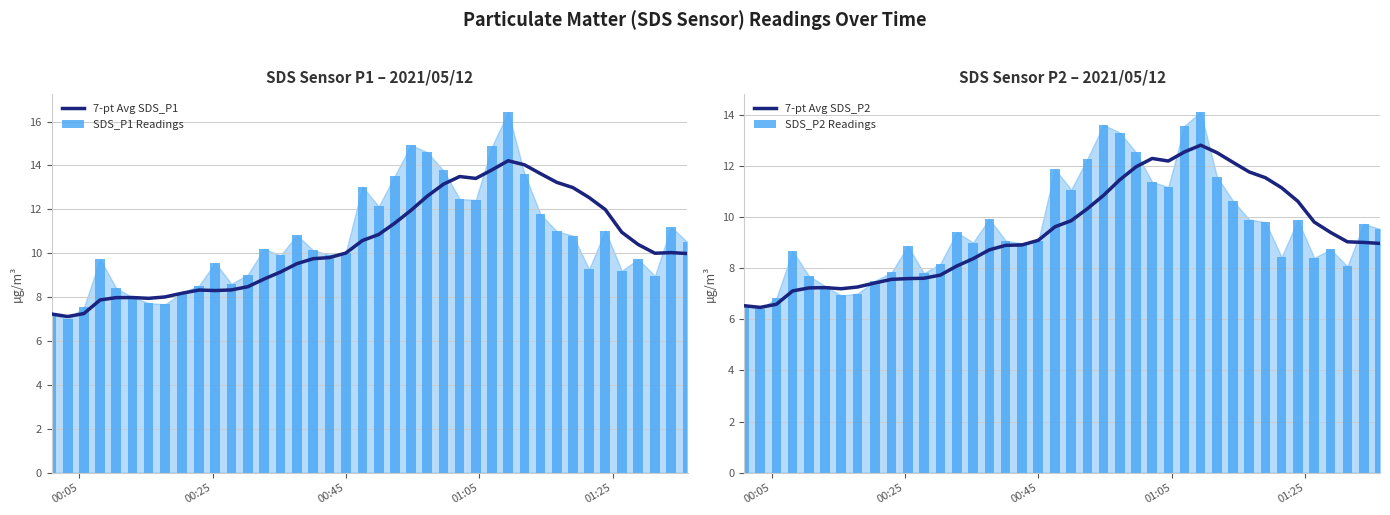

How many data points in SDS_P1 Readings are above 10?

21